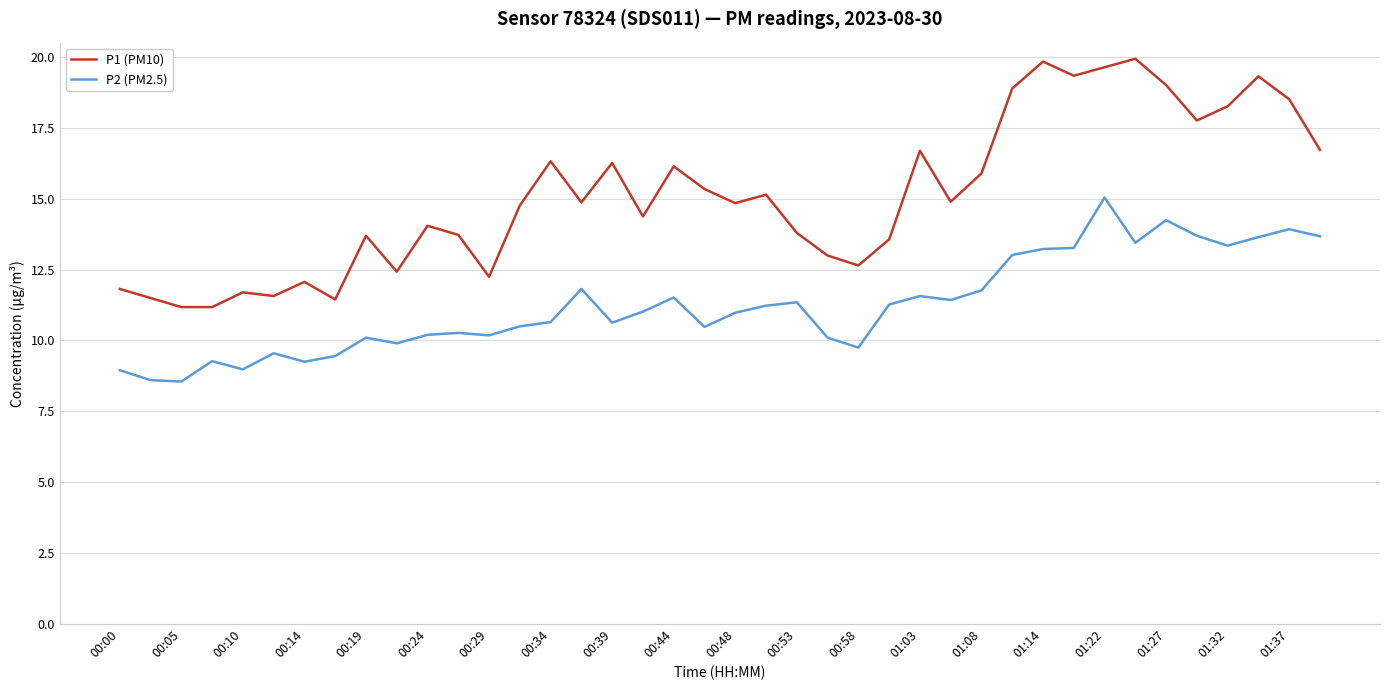

Rank the series by their average value, from lowest to highest.

P2 (PM2.5), P1 (PM10)